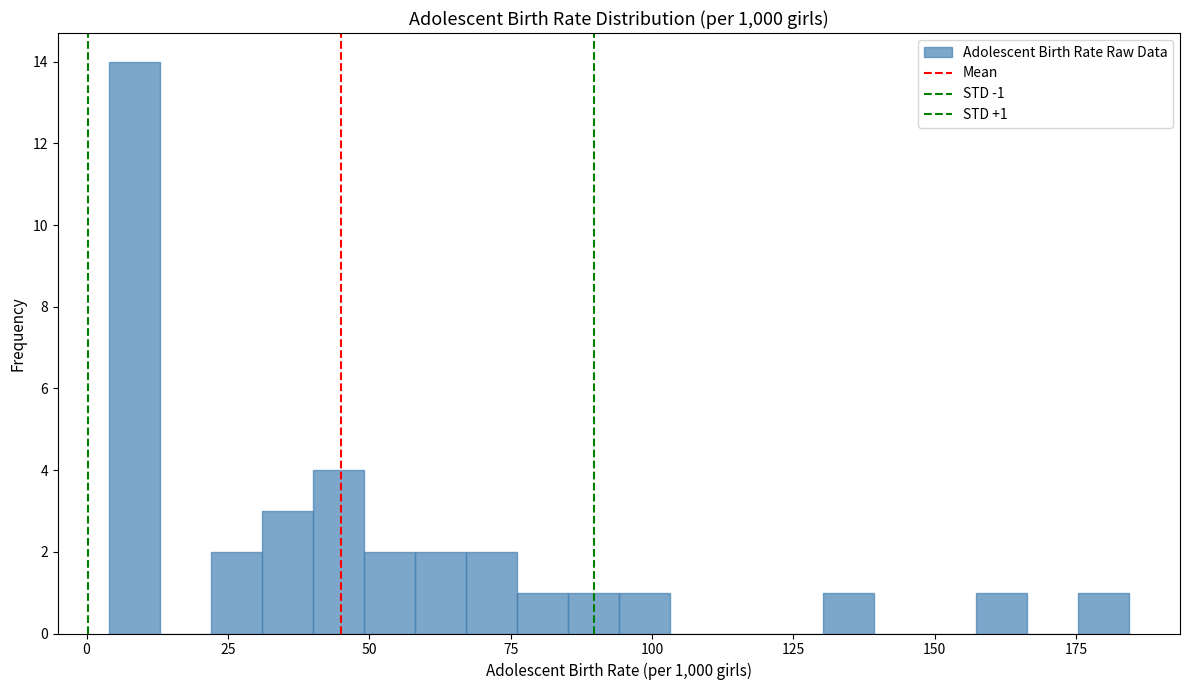

Around what value on the x-axis is the tallest bar? Give the approximate position of its centre, as read against the axis.

10